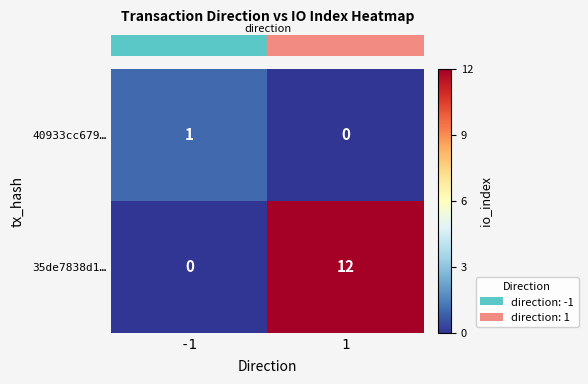

How many categories are shown in the chart?

2